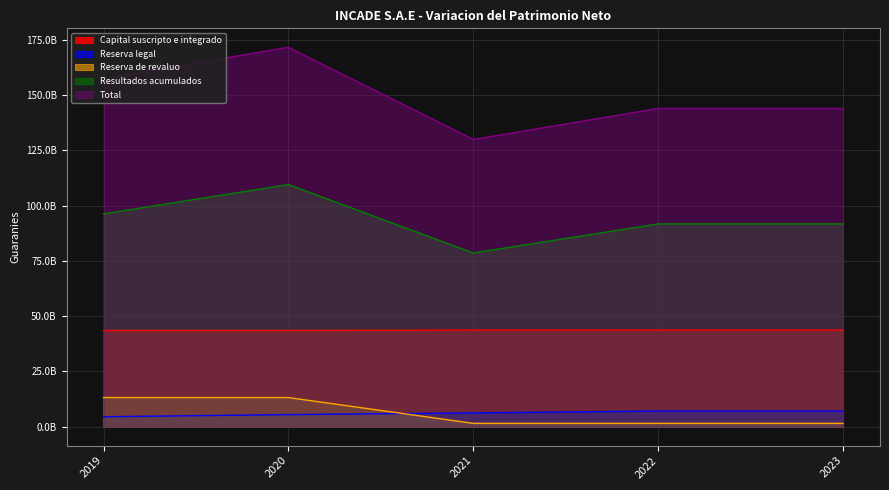

Which series changed the most between 2019 and 2023?

Total